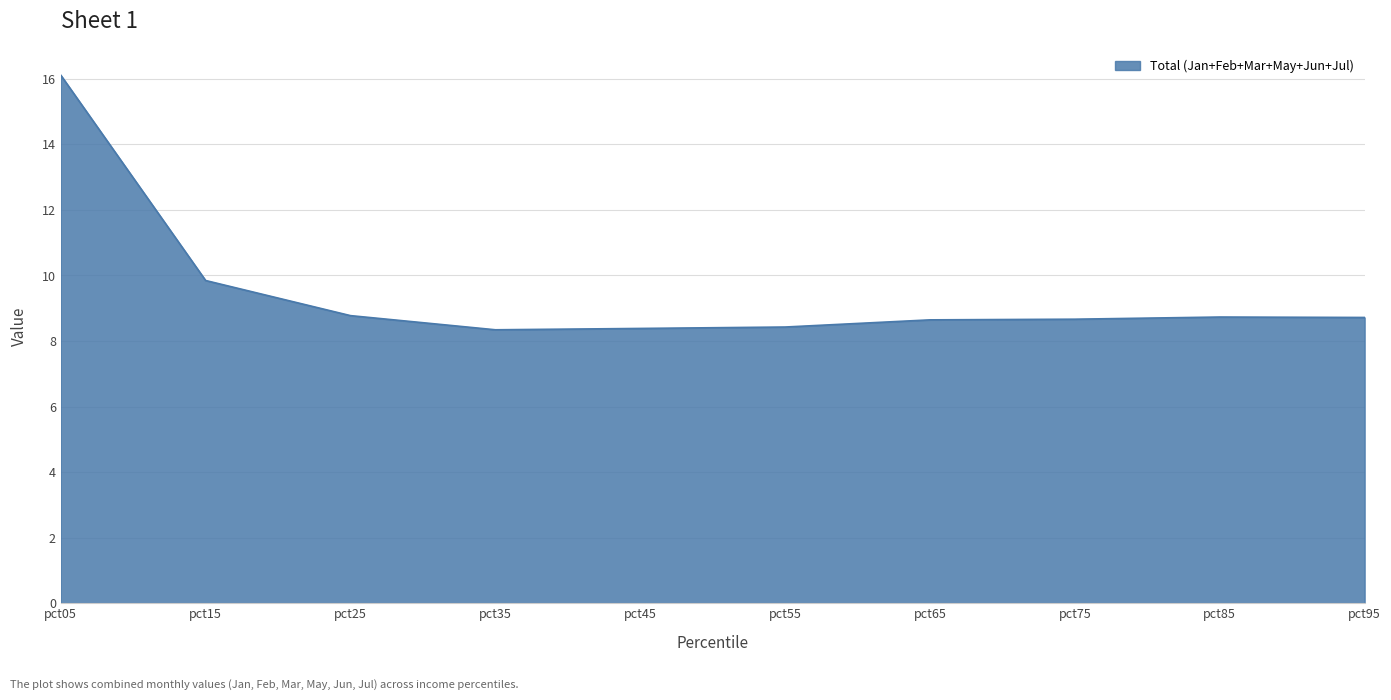

What is the greatest value displayed?

16.1